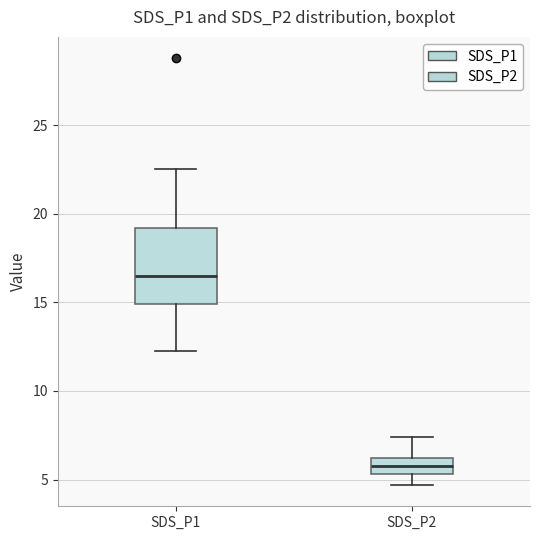

Reading left to right, transcribe this box plot: for each box, give where its median line is, the range the box spans, and where its two whiskers end, as read against the y-axis. The values are not printed on the chart, so give them approximately, as read against the axis.

SDS_P1: median 16.5, box 15.0 to 19.0, whiskers 12.5 to 22.5
SDS_P2: median 6.0 (inside the box), box 5.5 to 6.0, whiskers 4.5 to 7.5